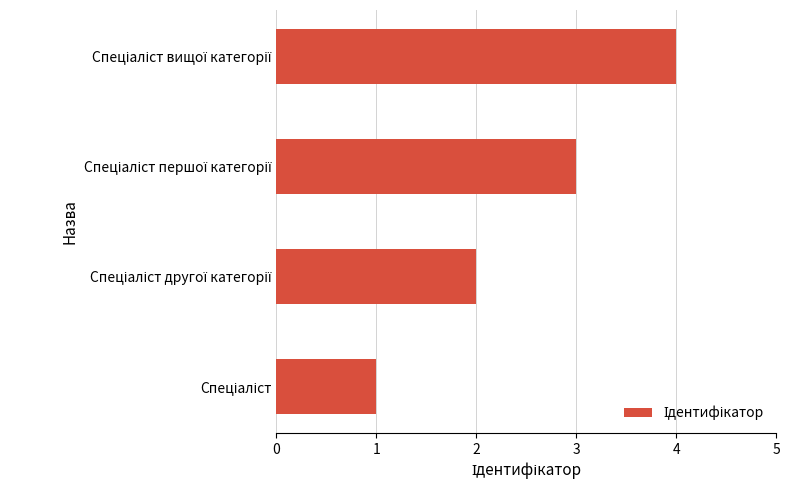

How many categories are shown in the chart?

4